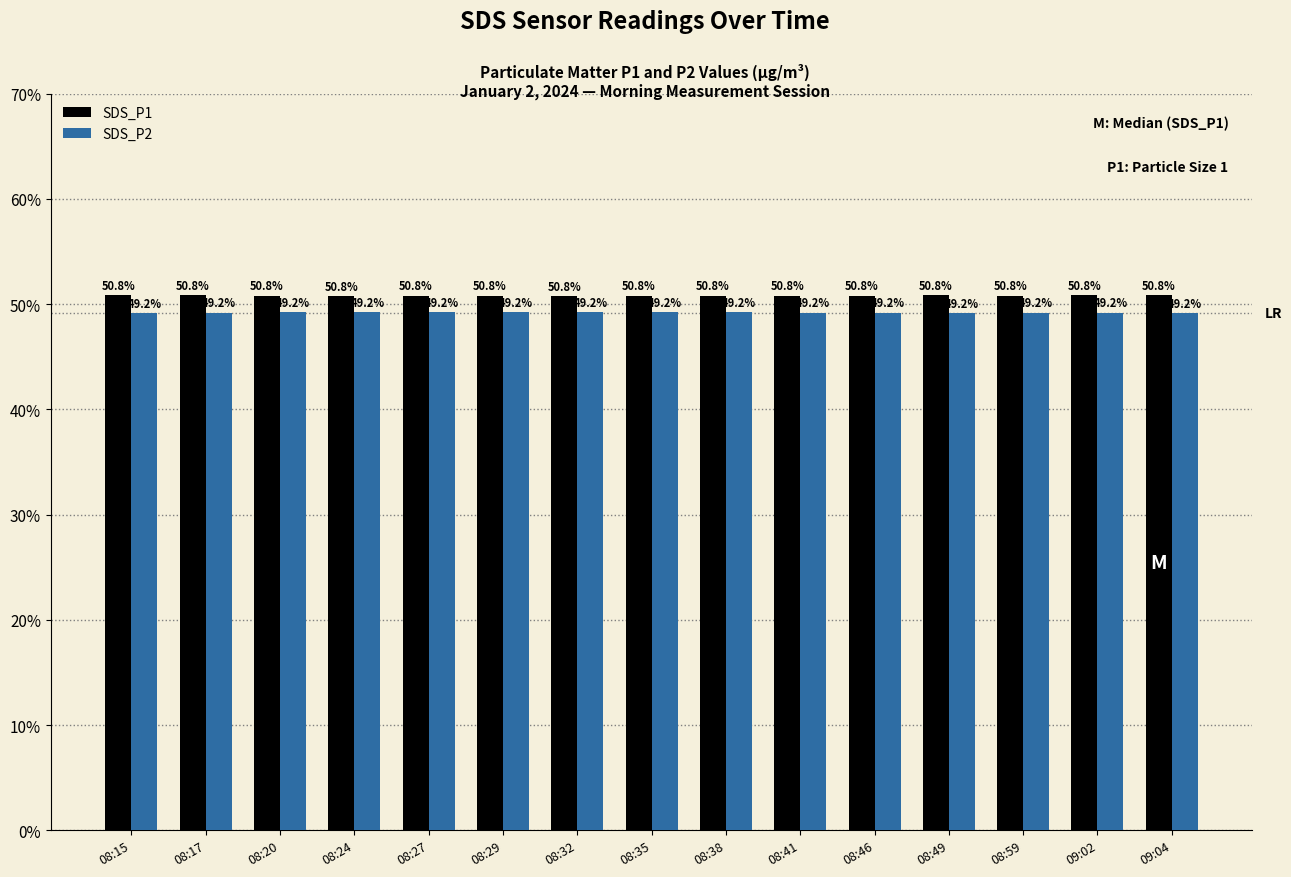

What is the minimum value shown in the chart?

49.2